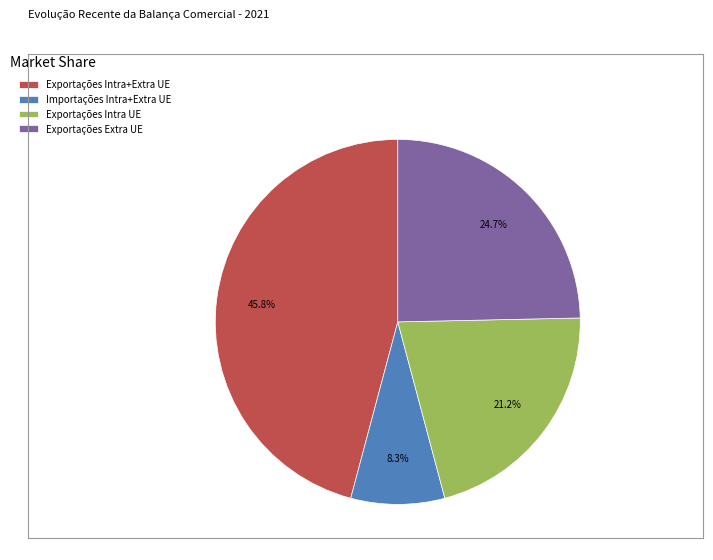

To the nearest percent, what portion does Exportações Intra+Extra UE represent?

46%